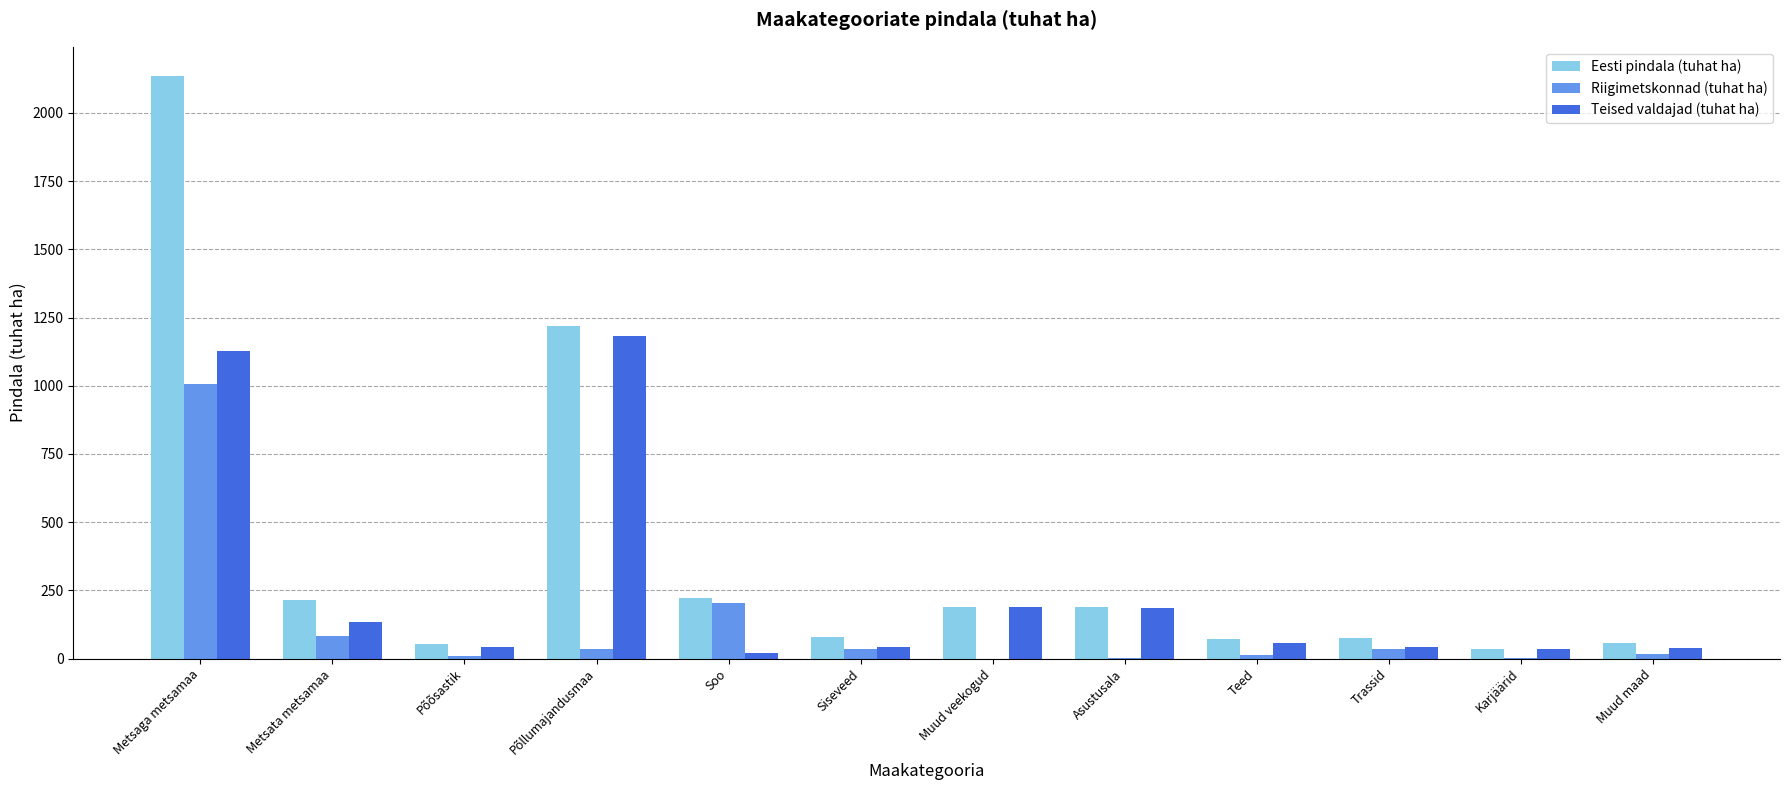

What is the sum of all Riigimetskonnad (tuhat ha) values?

1436.2